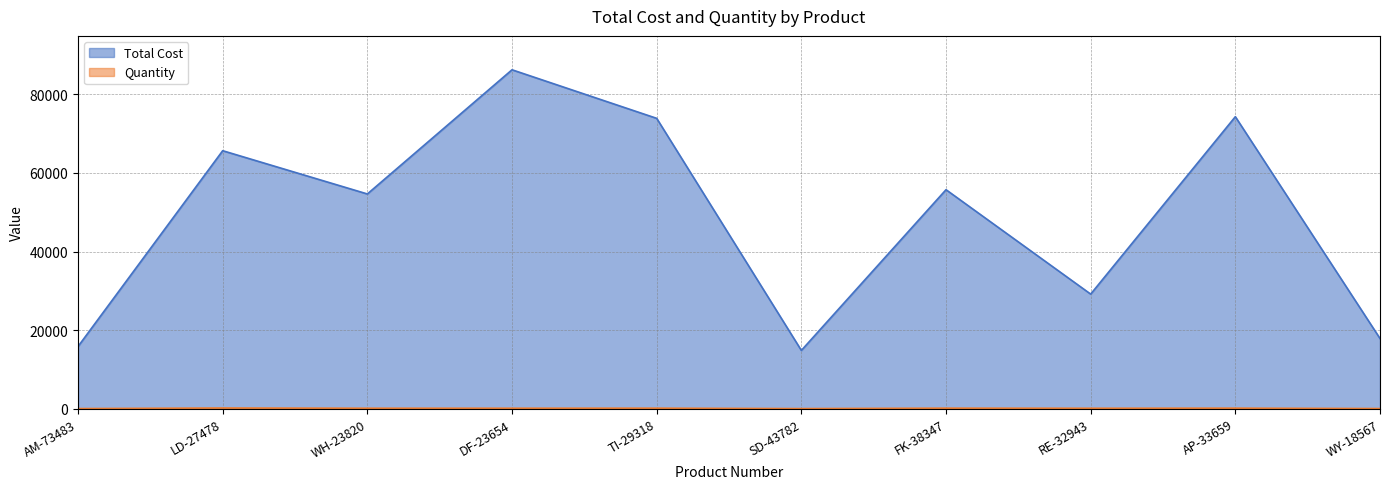

How many interior local valleys does the Total Cost series have?

3